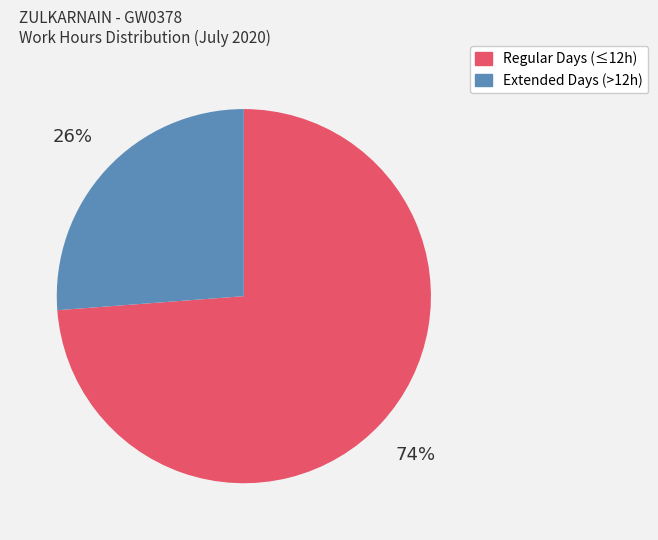

Does any single category account for the majority?

Yes